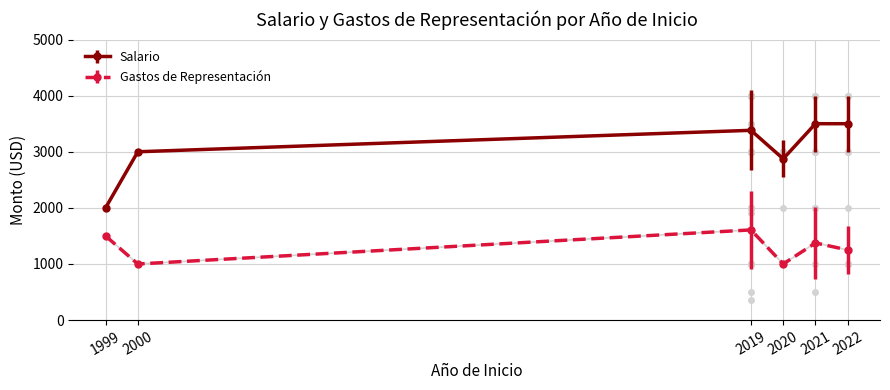

Reading right to left, what are all the values shown in this chart?

Salario: 2022=3500.0	2021=3500.0	2020=2875.0	2019=3382.3	2000=3000.0	1999=2000.0
Gastos de Representación: 2022=1250.0	2021=1375.0	2020=1000.0	2019=1607.2	2000=1000.0	1999=1500.0